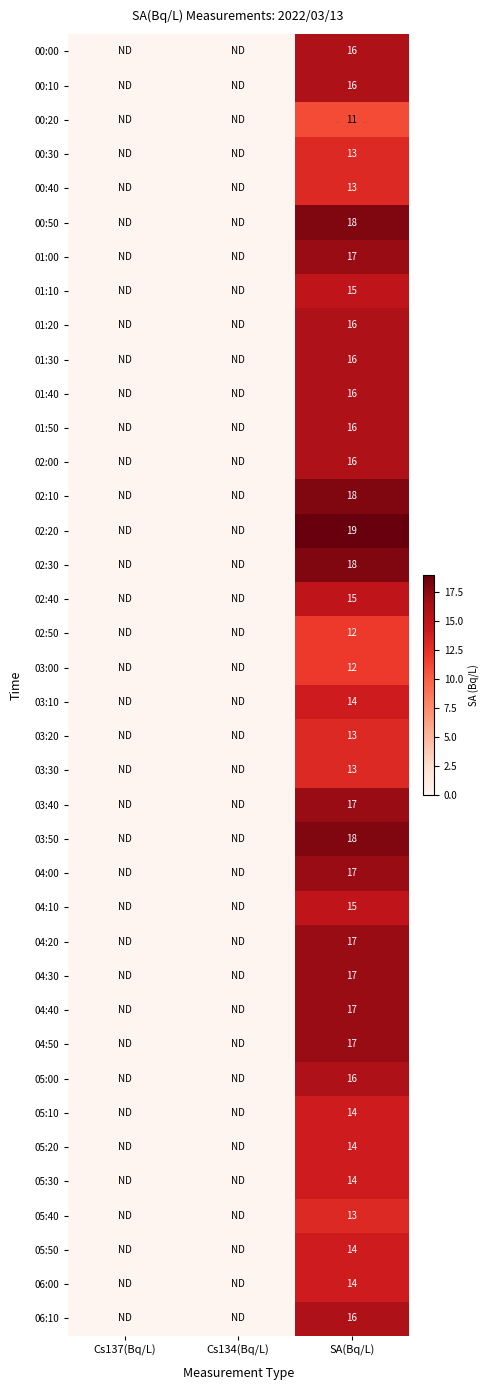

Count the number of data series in this chart.

38